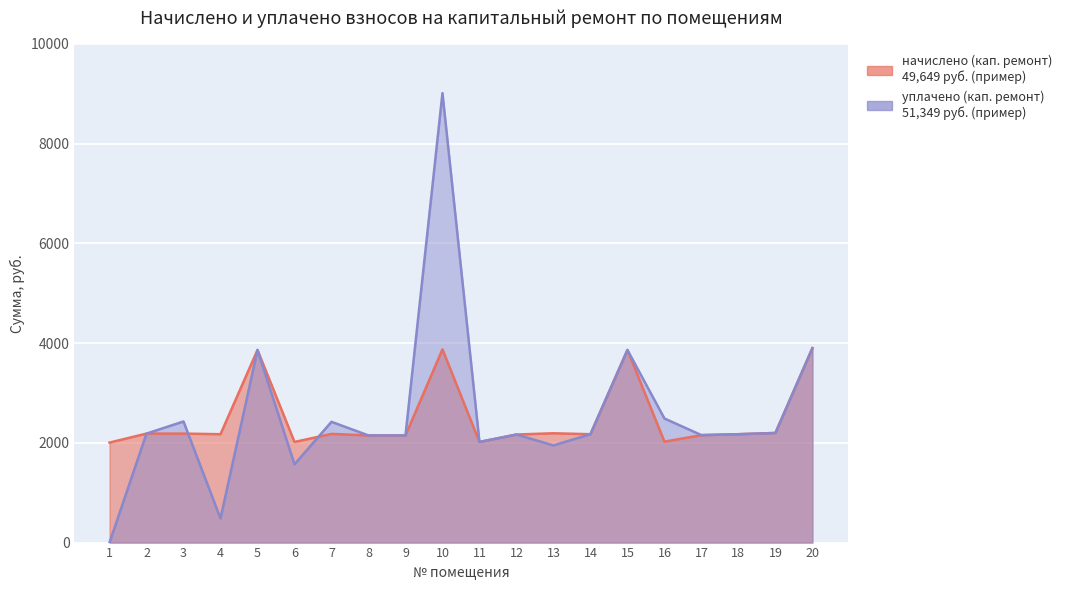

Which has a higher value, 8 or 19?

19